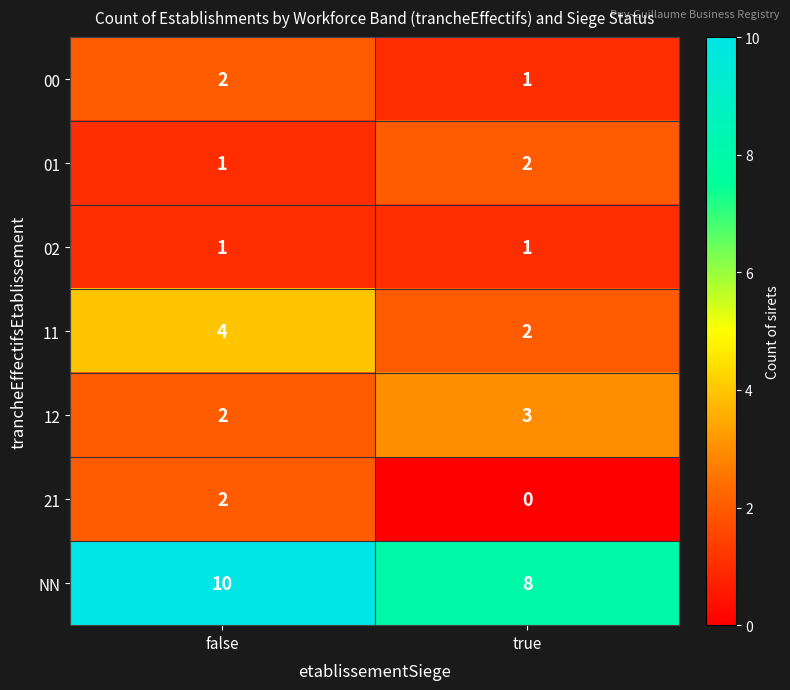

What is the difference between the highest and lowest values at true?

8